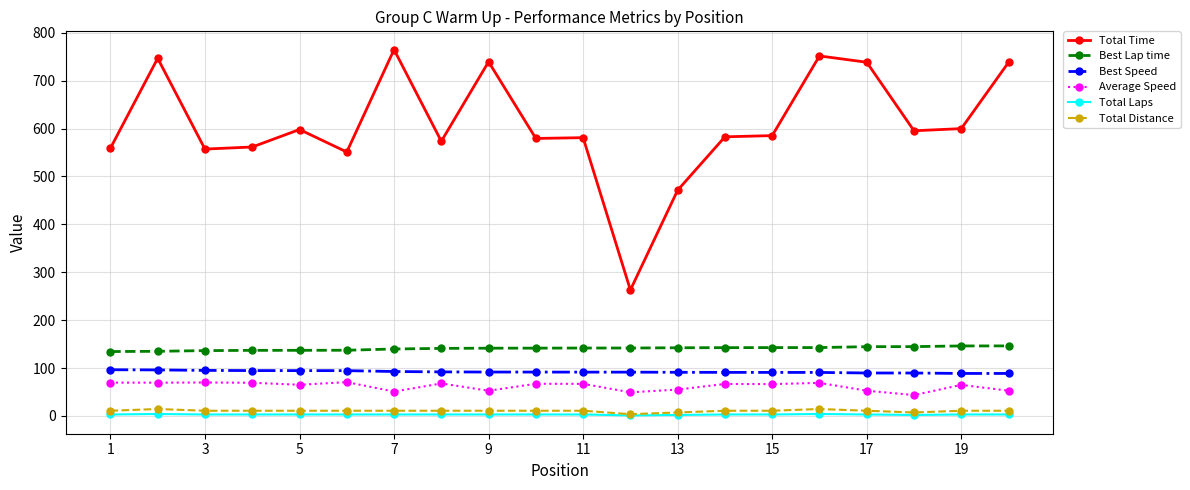

True or false: Total Time and Total Distance cross at least once.

False